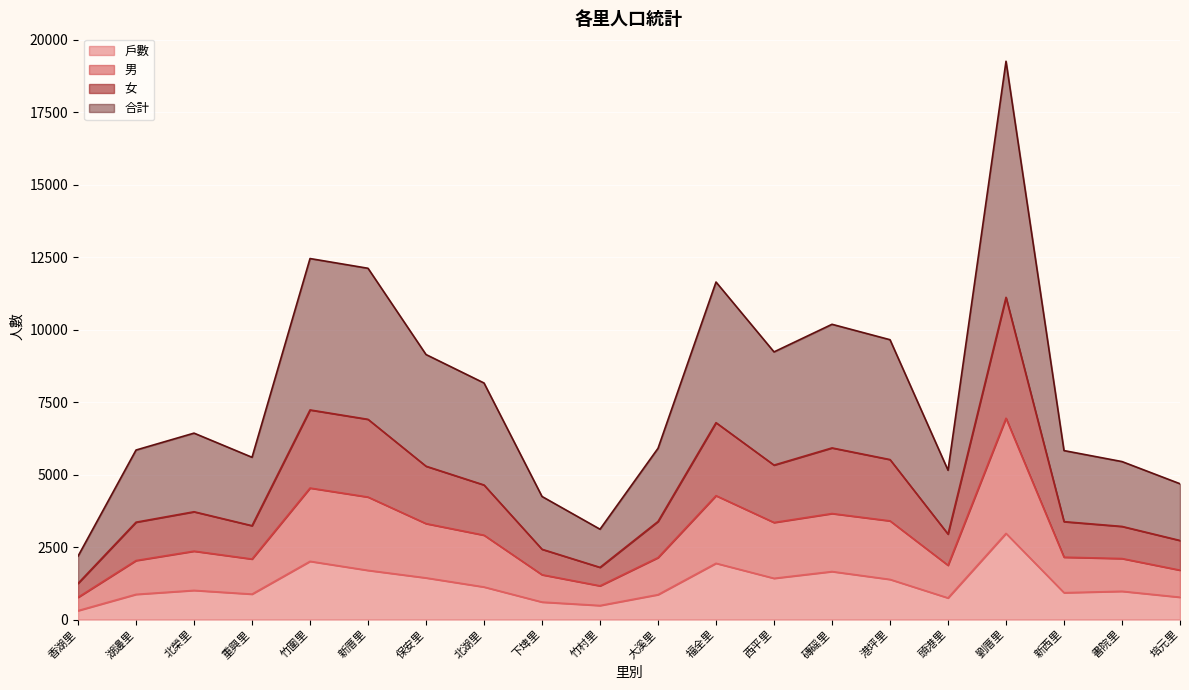

What is the difference between the 女 values at 培元里 and 港坪里?

2791